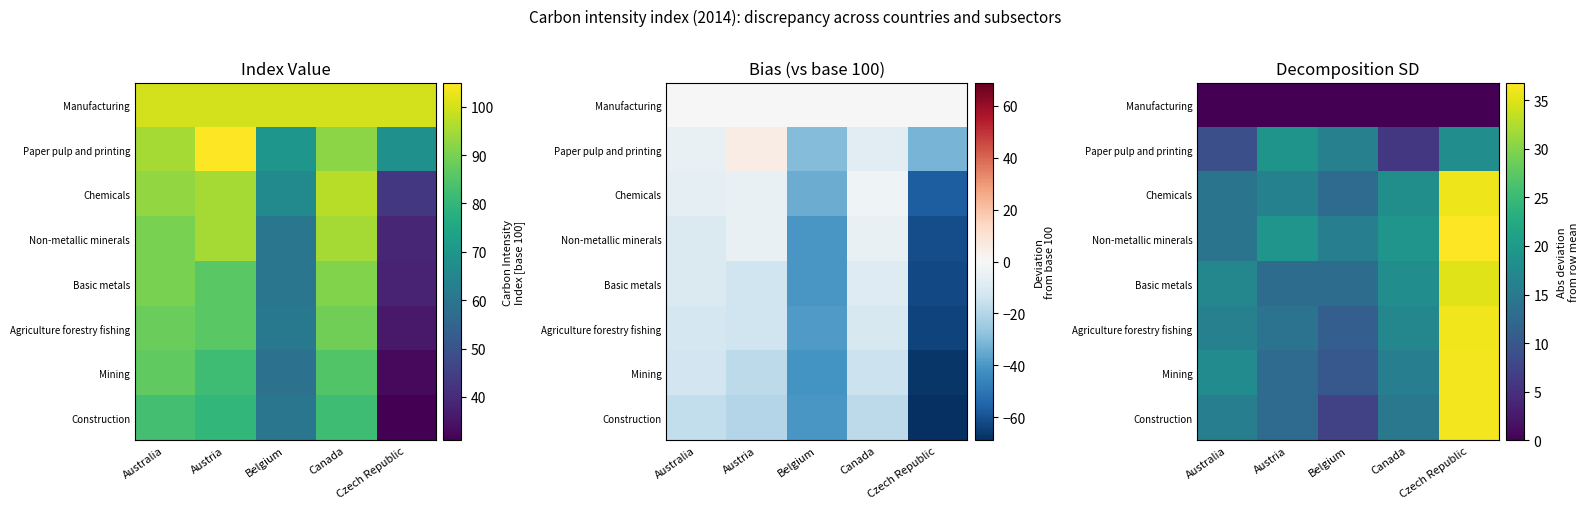

Count the number of categories in the chart.

5